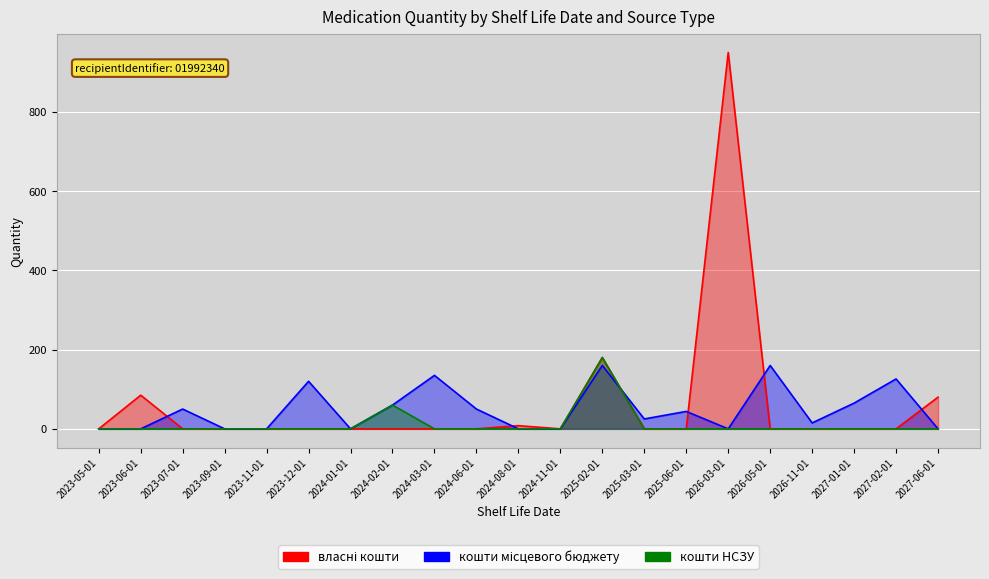

At which label does кошти місцевого бюджету first exceed 25?

2023-07-01